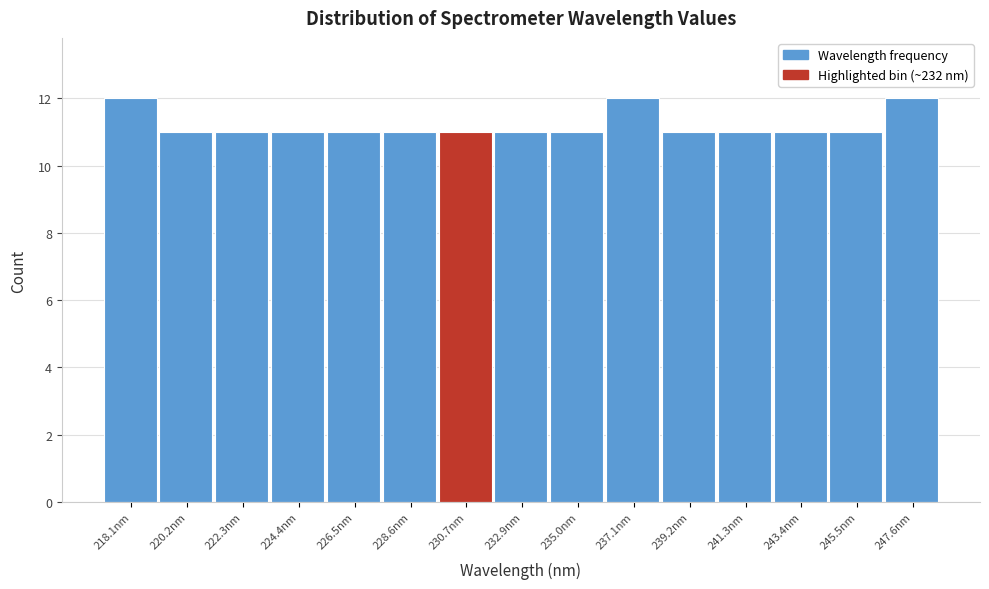

Reading right to left, list all the values displayed in this chart.

12	11	11	11	11	12	11	11	11	11	11	11	11	11	12